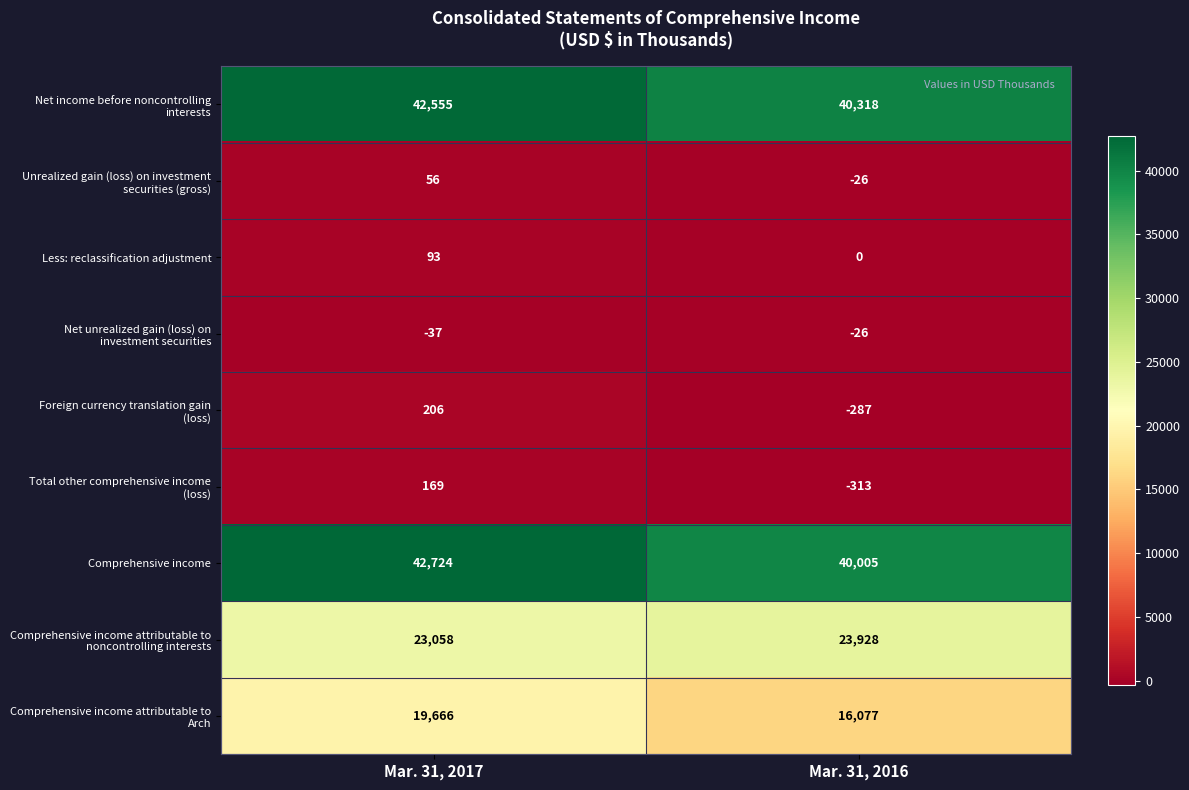

What is the difference between the highest and lowest values at Mar. 31, 2017?

42761